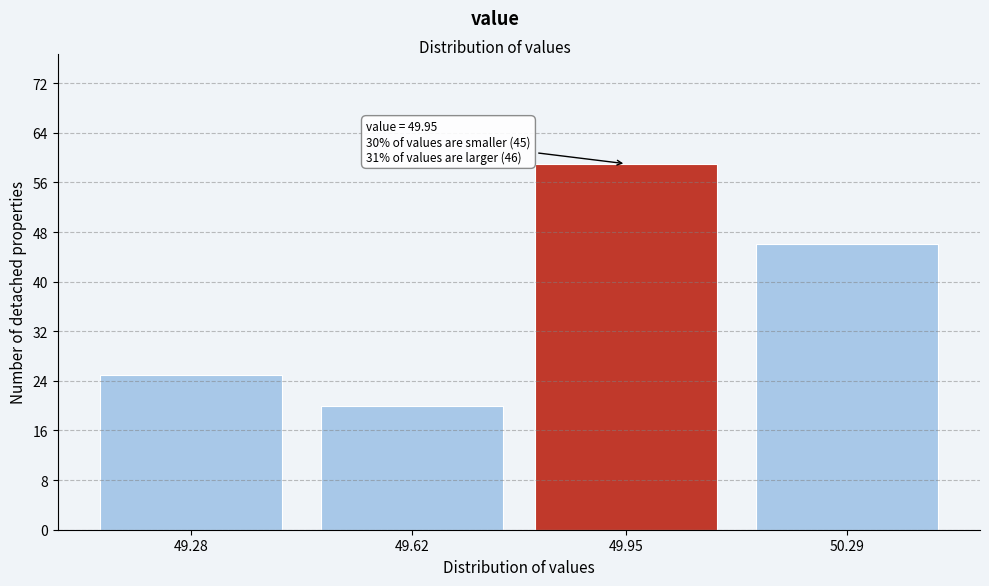

Reading right to left, list all the values displayed in this chart.

46	59	20	25